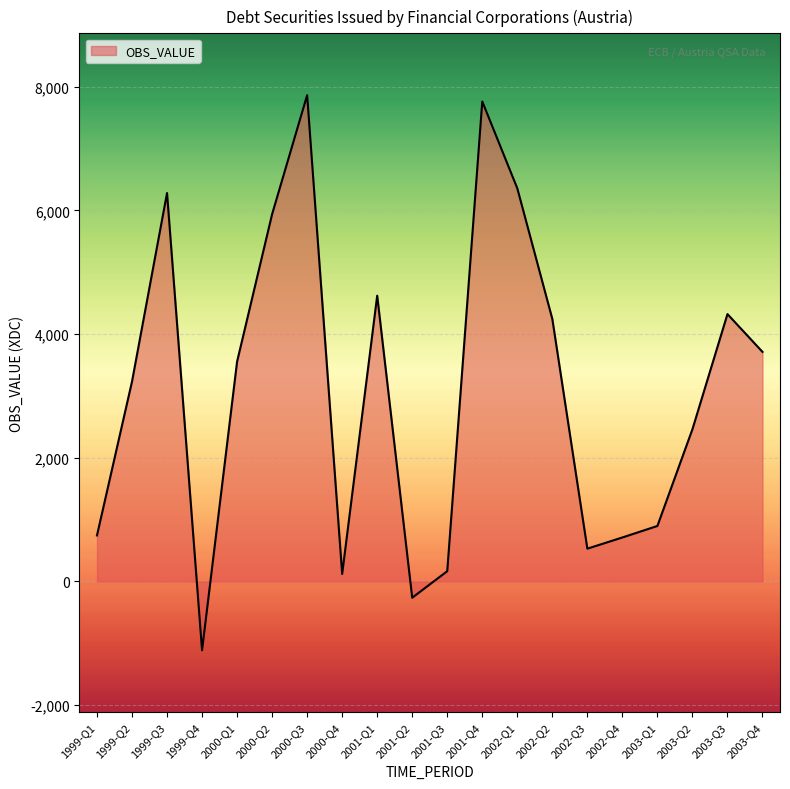

Which label corresponds to the smallest value in the chart?

1999-Q4